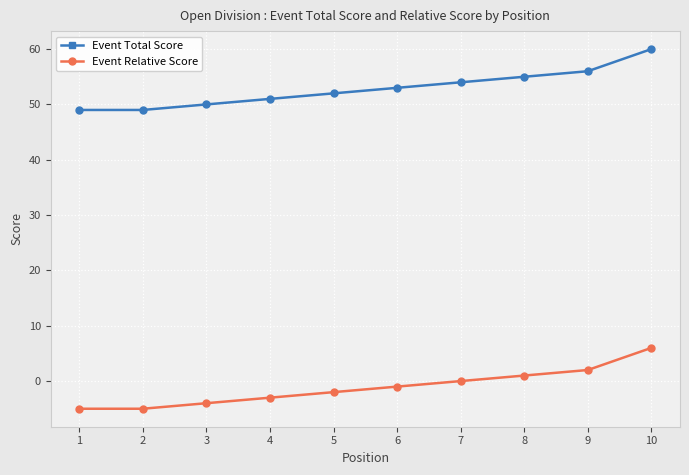

True or false: Event Total Score and Event Relative Score intersect in this chart.

False